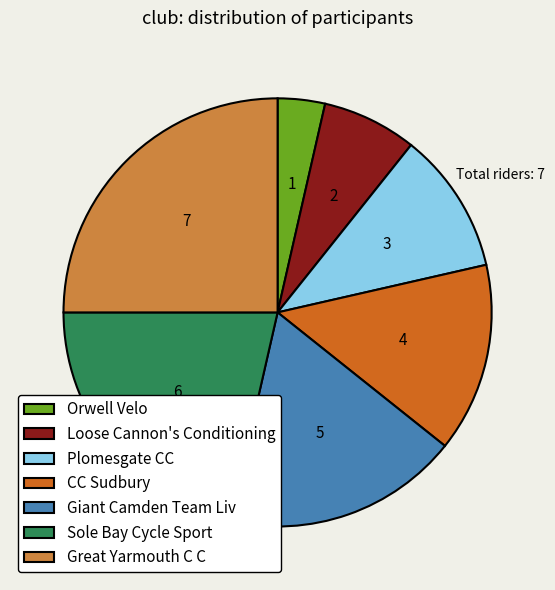

What is the largest slice in the pie chart?

Great Yarmouth C C